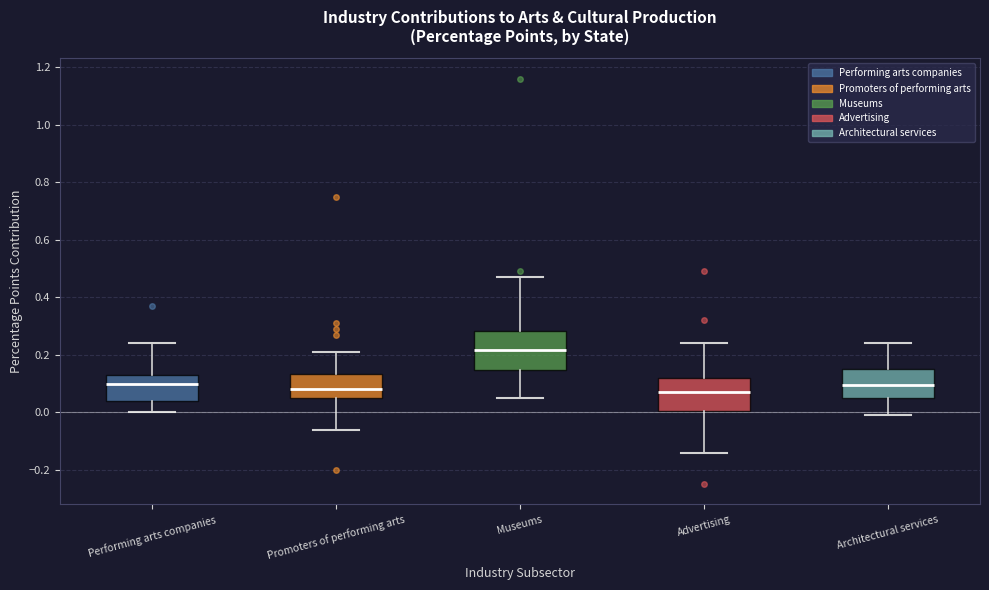

Which box has the highest median line?

Museums